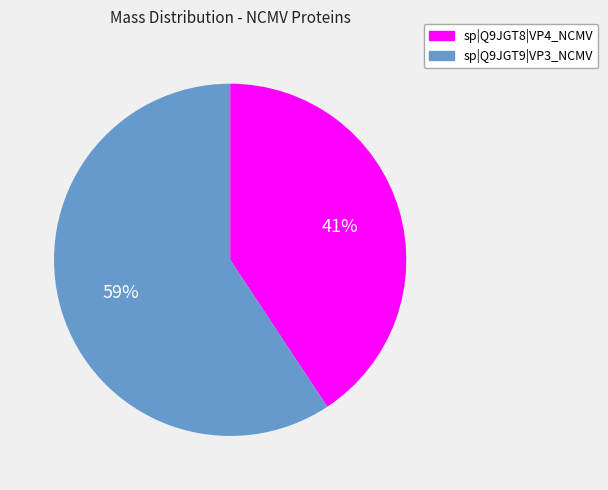

Does any single category account for the majority?

Yes